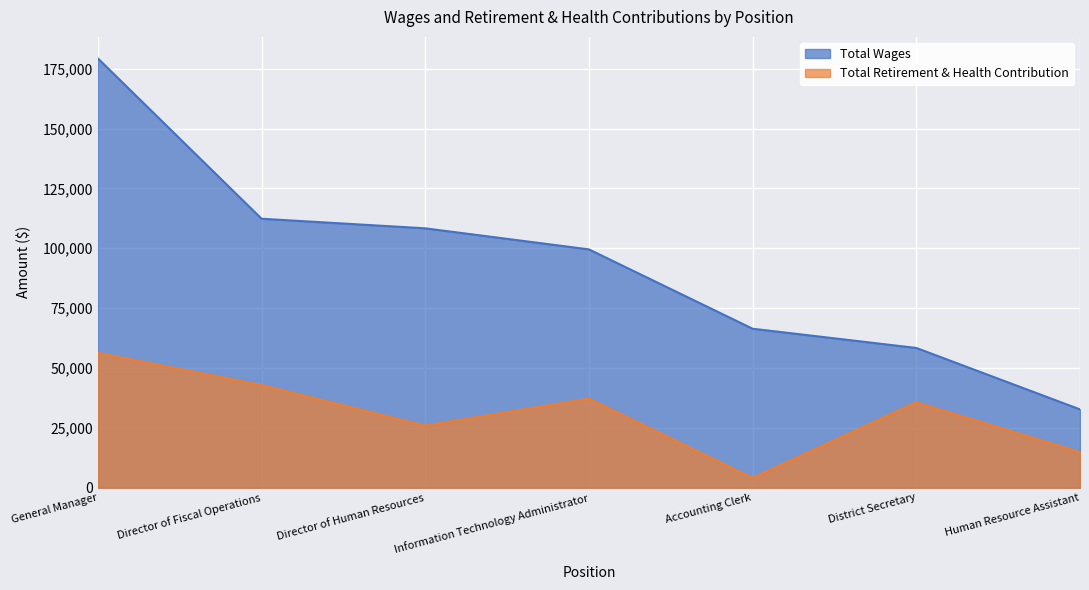

Reading left to right, extract all data points from this chart.

Total Wages: General Manager=179305	Director of Fiscal Operations=112329	Director of Human Resources=108319	Information Technology Administrator=99527	Accounting Clerk=66391	District Secretary=58361	Human Resource Assistant=32699
Total Retirement & Health Contribution: General Manager=56288	Director of Fiscal Operations=42867	Director of Human Resources=25890	Information Technology Administrator=37200	Accounting Clerk=4081	District Secretary=35660	Human Resource Assistant=14844